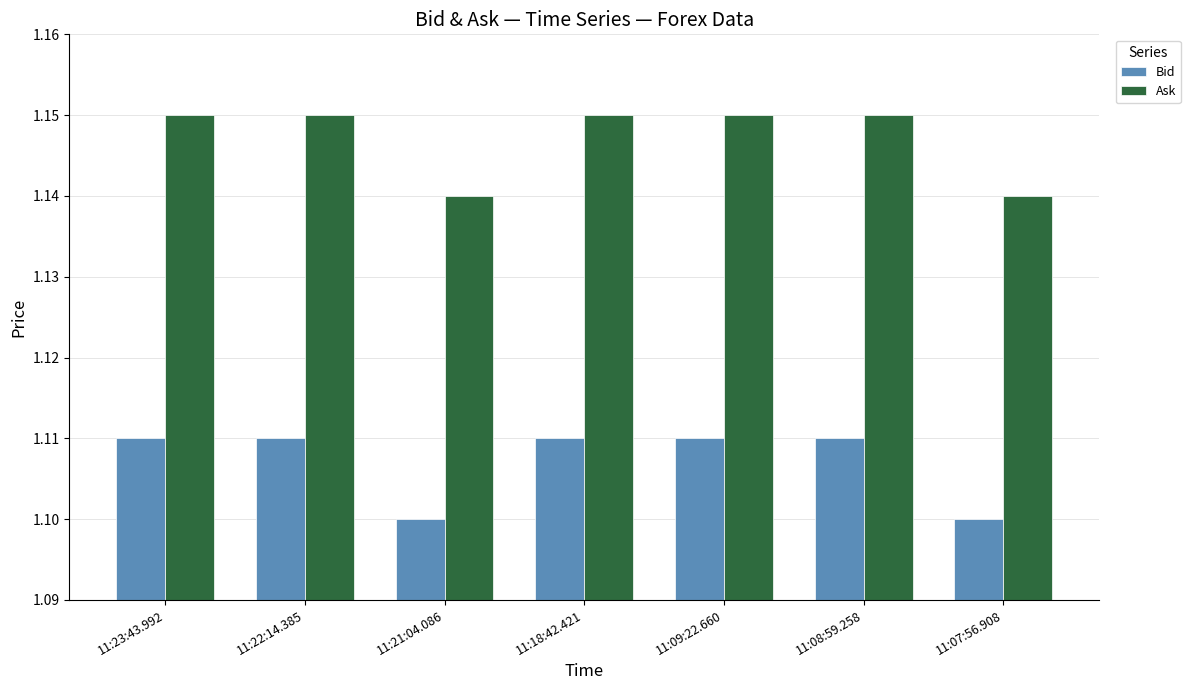

The Ask series shows 1.5 at 11:07:56.908. True or false?

False